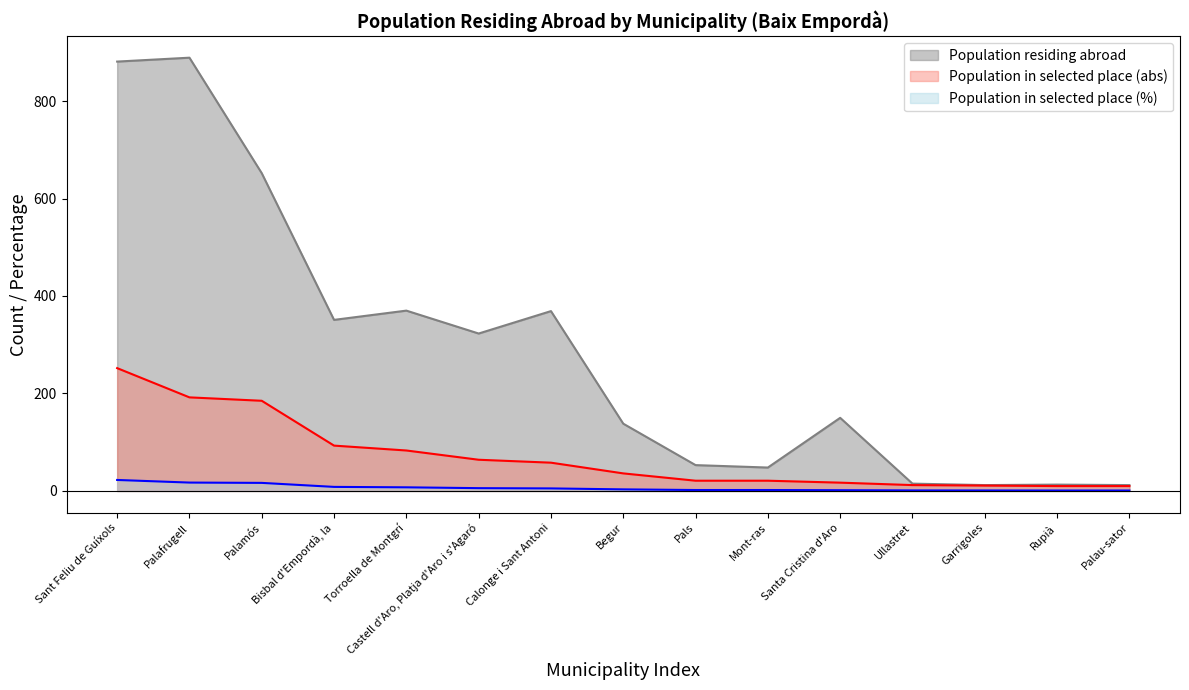

True or false: Population in selected place (%) and Population in selected place (abs) intersect in this chart.

False